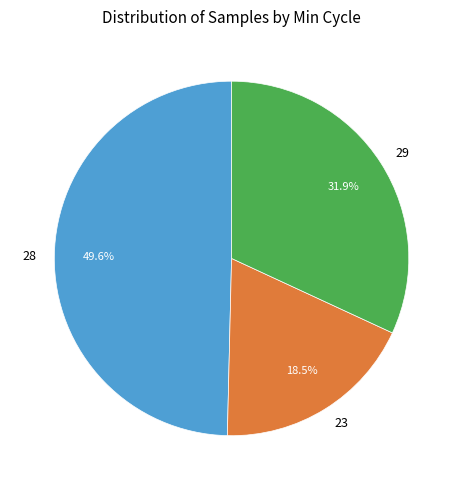

Is there any slice that represents more than half of the pie?

No